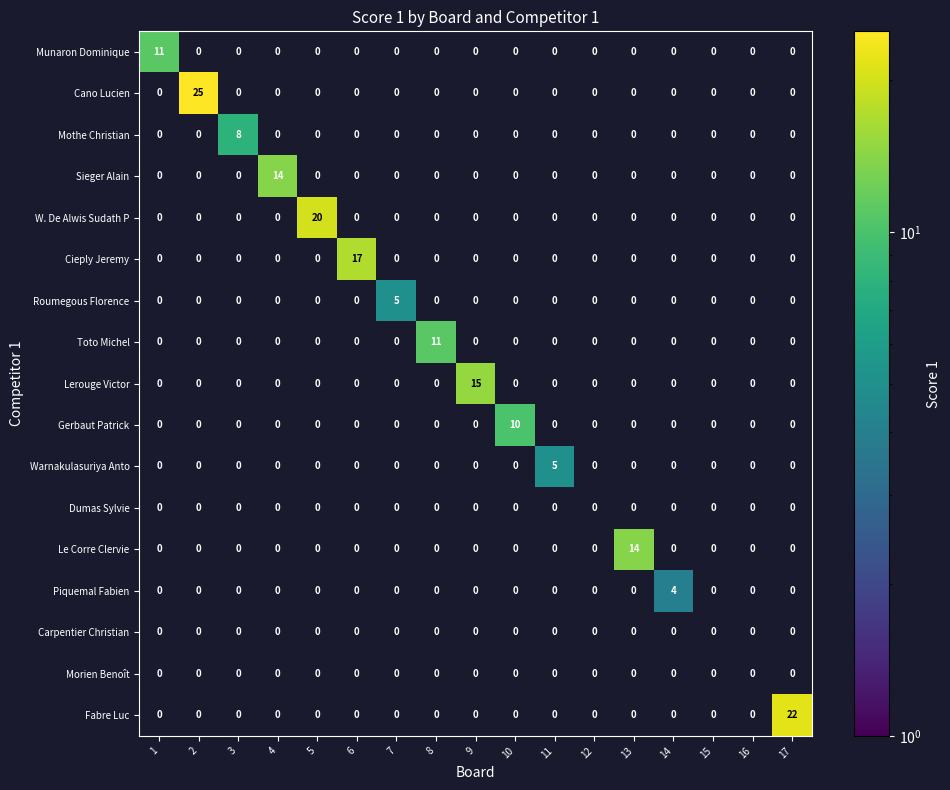

How many Piquemal Fabien values are between 0 and 1?

16